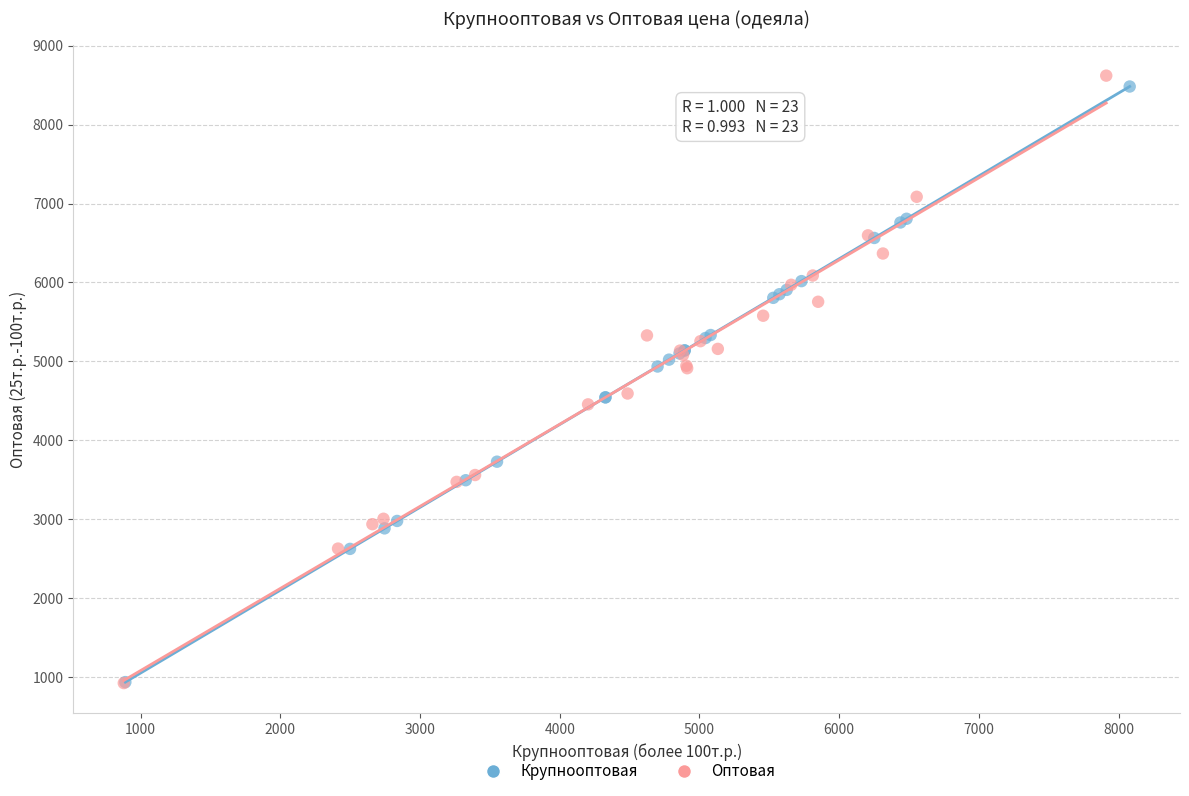

Which series contains the highest Y value?

Оптовая